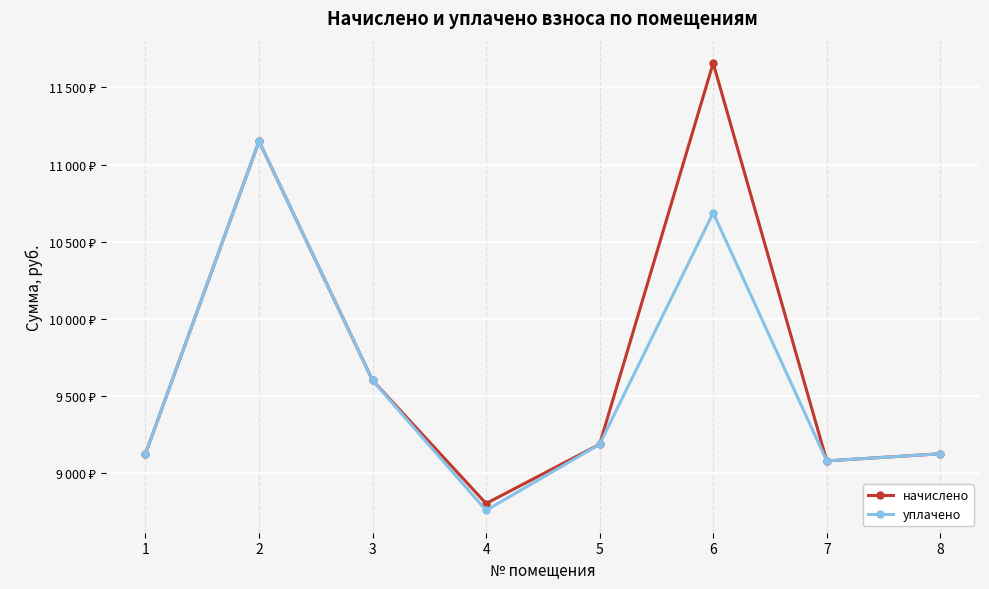

Is it true that уплачено equals 14279.2 at 4?

False